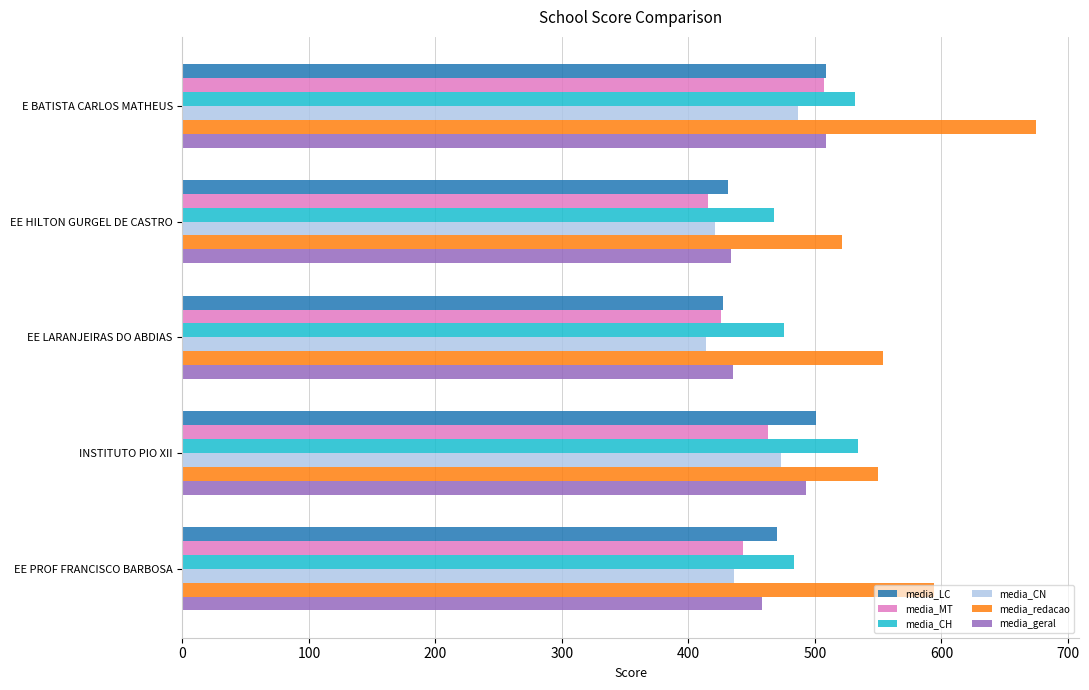

What value does the media_geral series have at EE LARANJEIRAS DO ABDIAS?

435.6